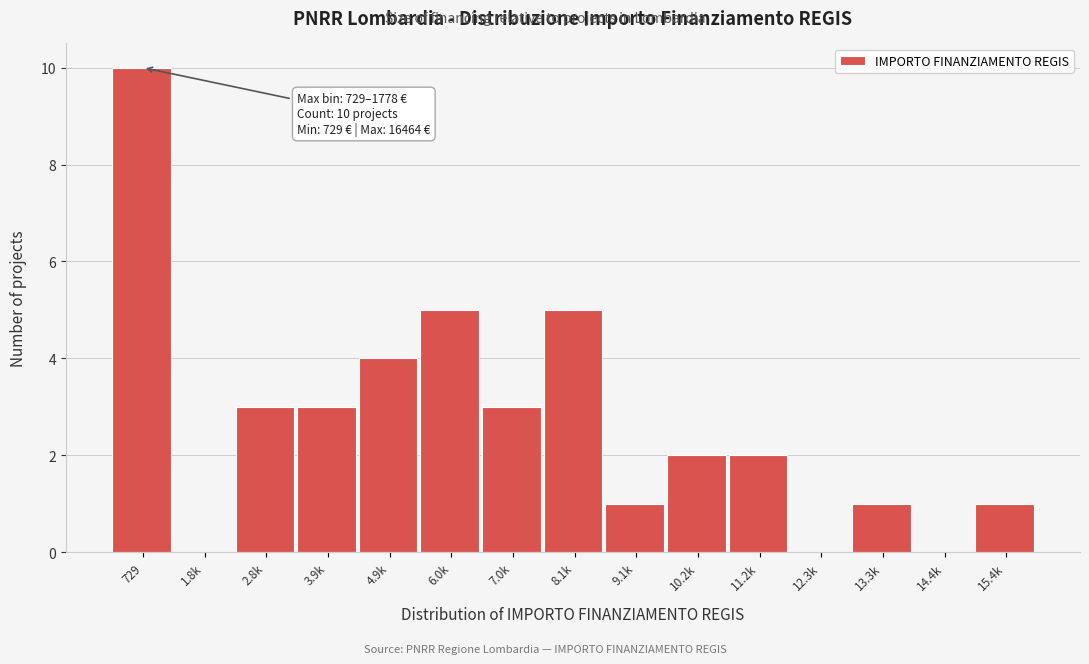

Reading left to right, list all the values displayed in this chart.

729=10	1.8k=0	2.8k=3	3.9k=3	4.9k=4	6.0k=5	7.0k=3	8.1k=5	9.1k=1	10.2k=2	11.2k=2	12.3k=0	13.3k=1	14.4k=0	15.4k=1